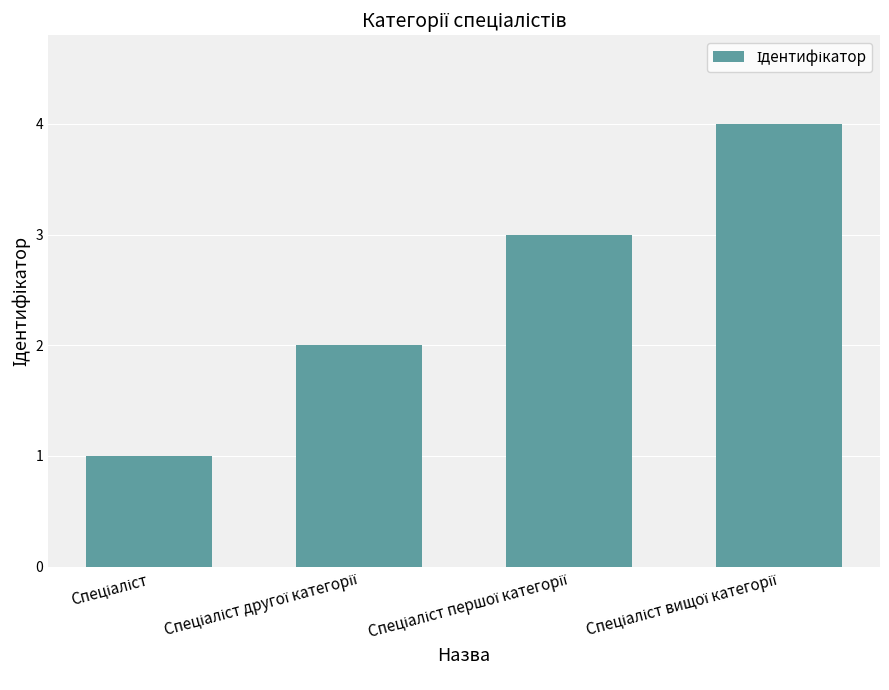

Count the number of categories in the chart.

4